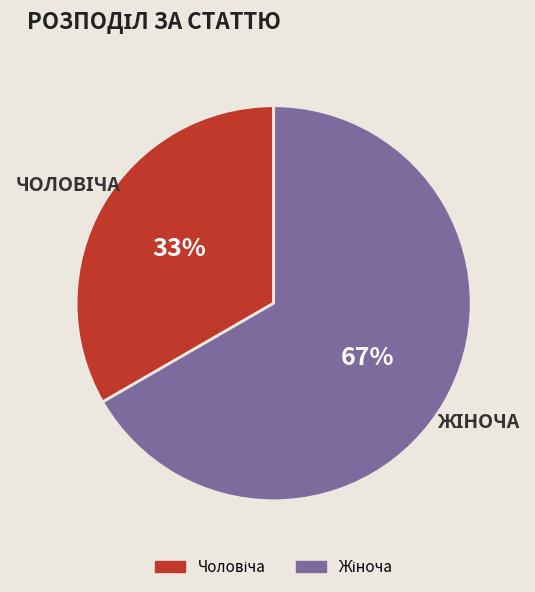

To the nearest percent, what is the average slice percentage?

50%